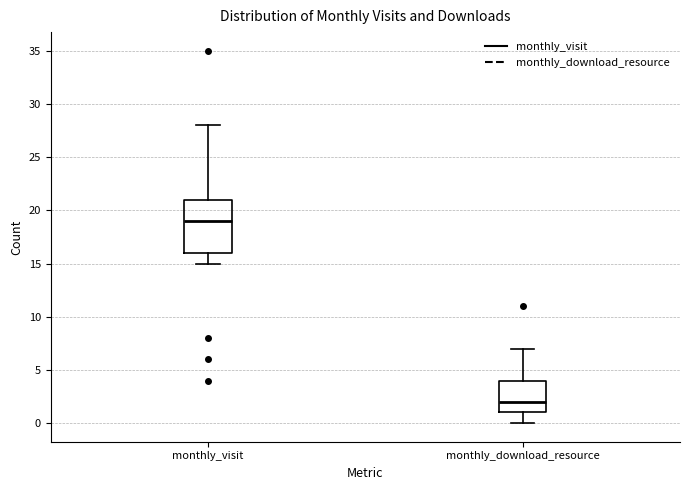

Which box's median line is the highest?

monthly_visit